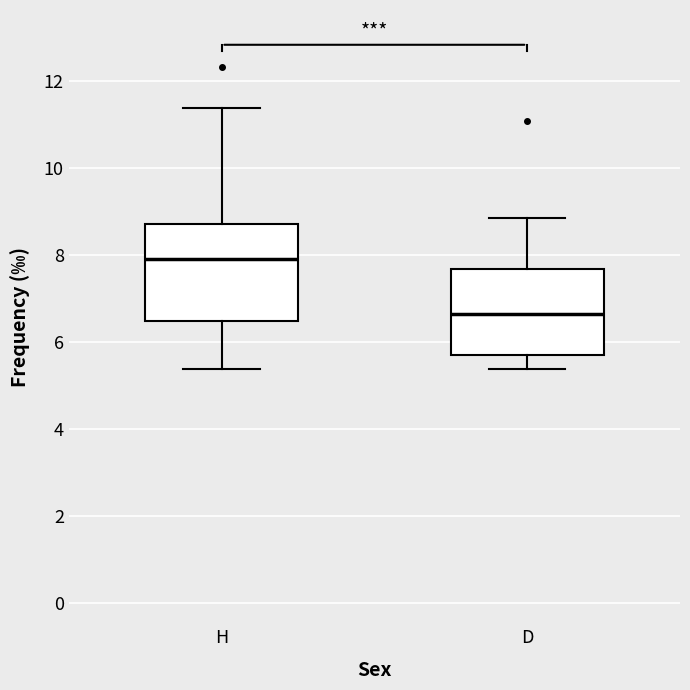

Reading left to right, read every box against the y-axis: the position of its median line, the range the box covers, and the ends of its whiskers. The values are not printed on the chart, so give them approximately, as read against the axis.

H: median 8.0, box 6.4 to 8.6, whiskers 5.4 to 11.4
D: median 6.6, box 5.6 to 7.6, whiskers 5.4 to 8.8